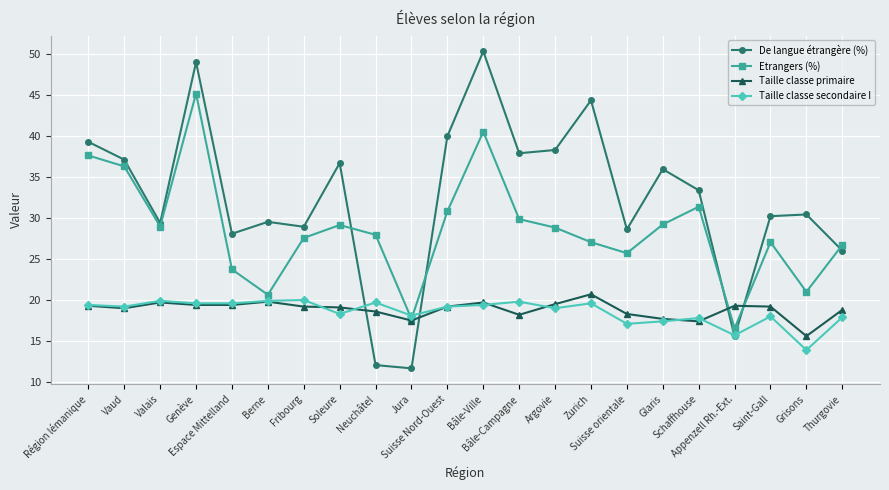

True or false: Etrangers (%) has more than 0 points higher than both neighbors.

True